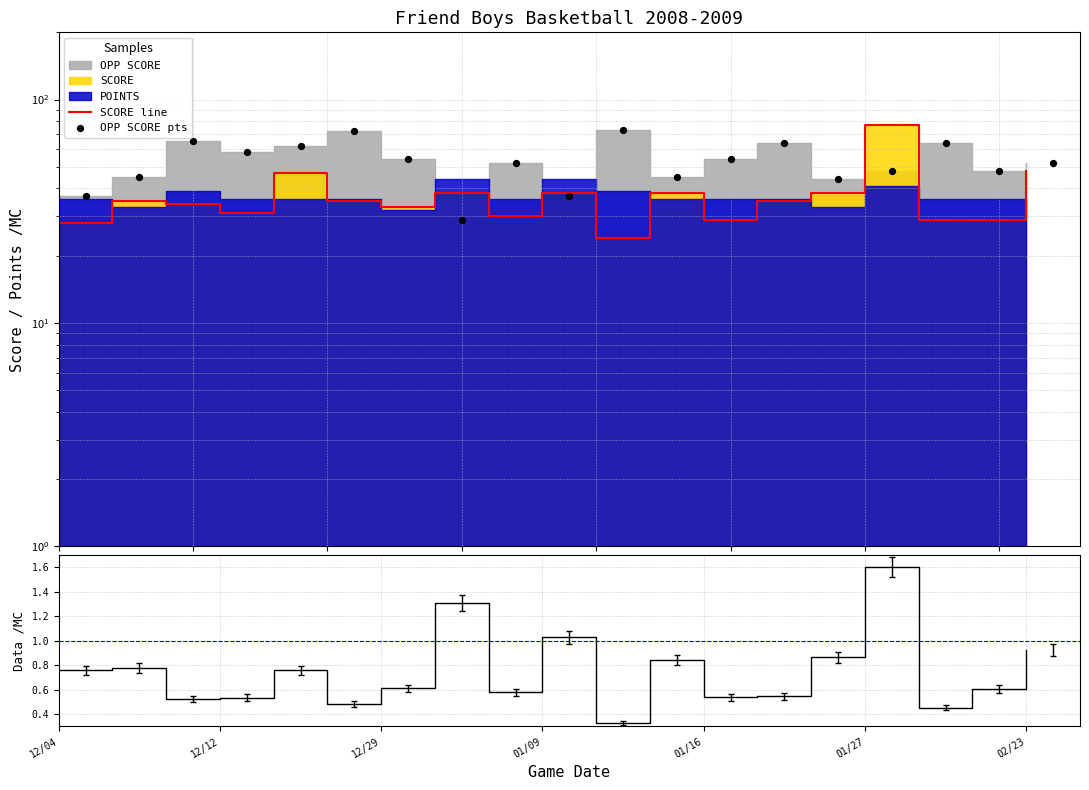

Which series has the largest total across all categories?

OPP SCORE pts